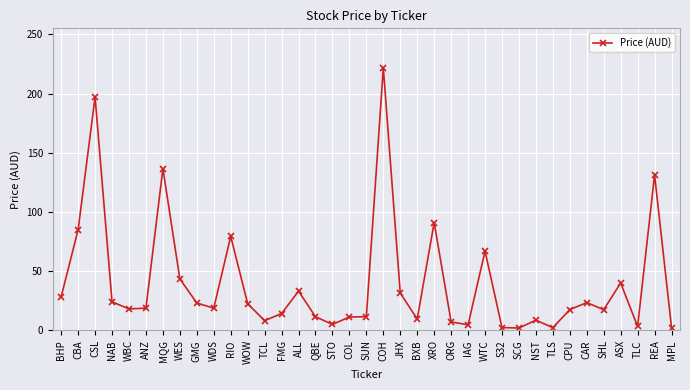

Approximately how many times larger is the value at ANZ compared to XRO?

0.2